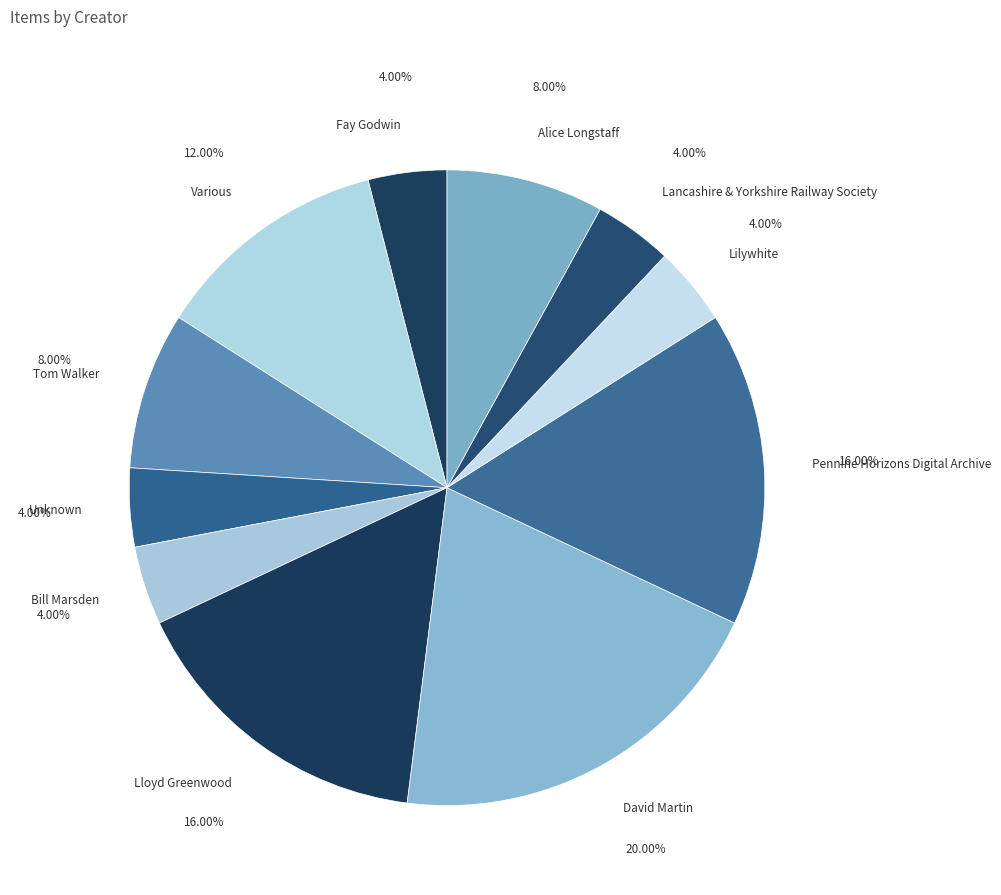

Combined, what portion of the pie is Lloyd Greenwood and Lilywhite?

20.0%